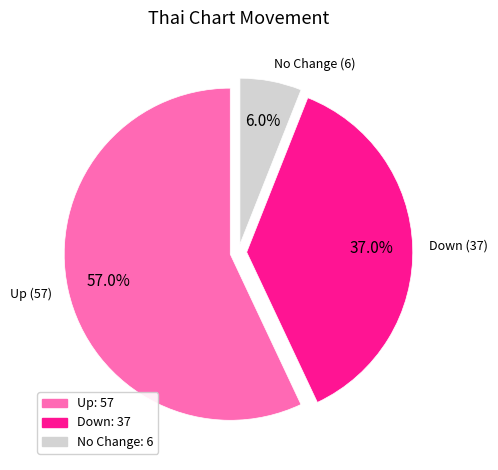

Rank the categories by value from lowest to highest.

No Change: 6, Down: 37, Up: 57